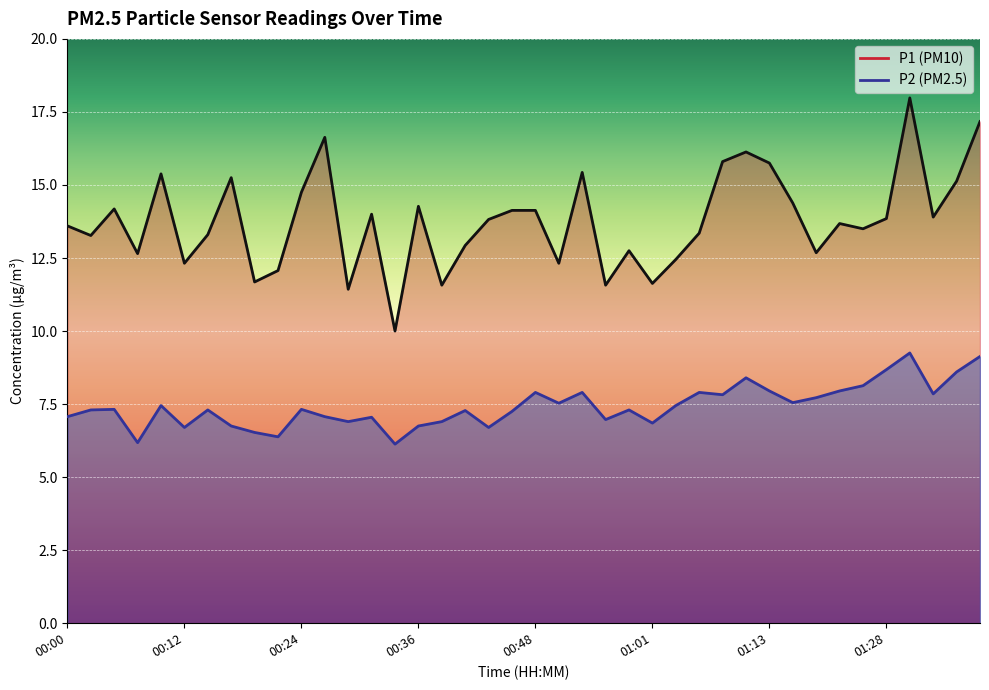

True or false: P1 and P2 intersect in this chart.

False